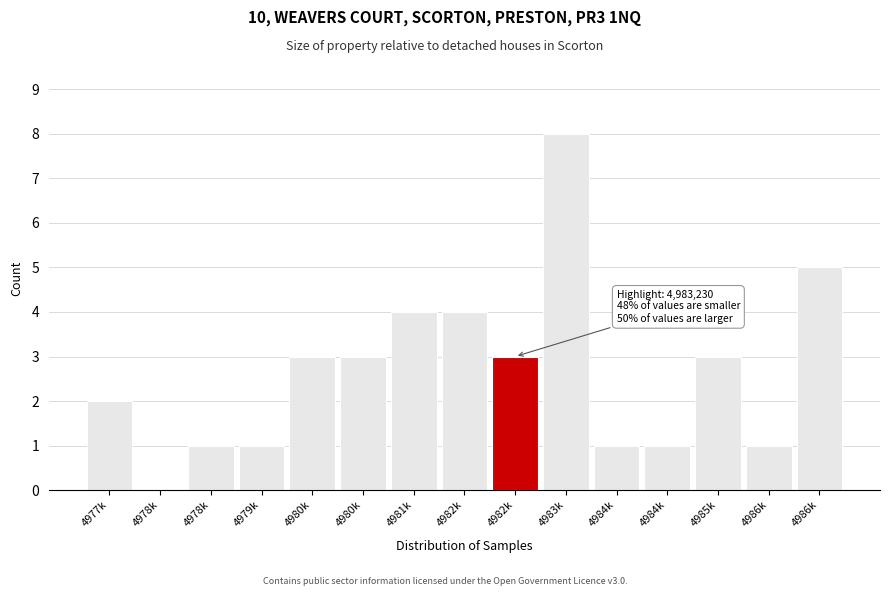

How many positive values are there?

14